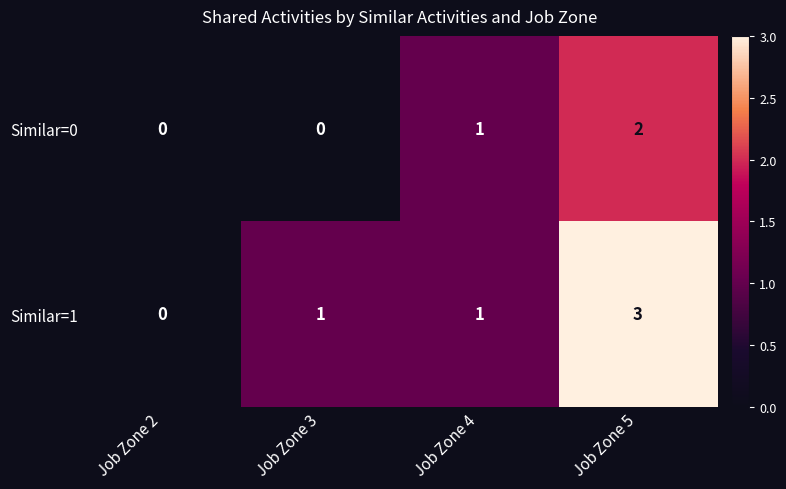

Which series has the widest spread of values?

Similar=1